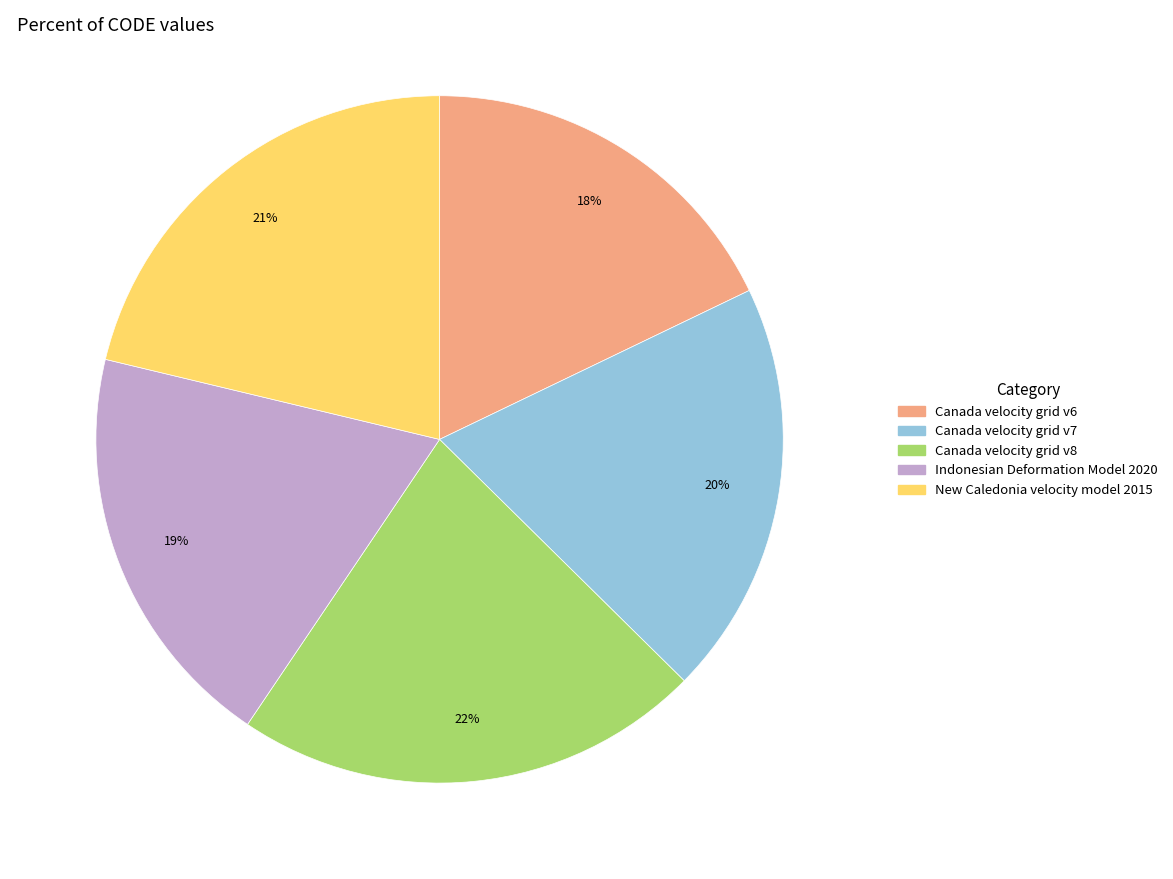

What percentage is the Indonesian Deformation Model 2020 slice, to the nearest percent?

19%